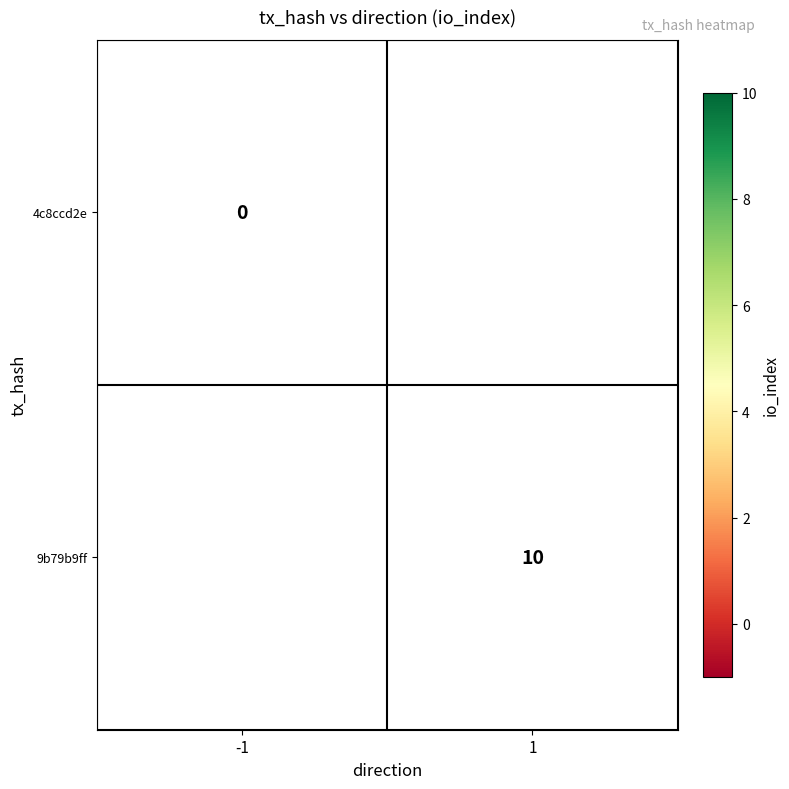

The 9b79b9ff series shows 4 at 1. True or false?

False